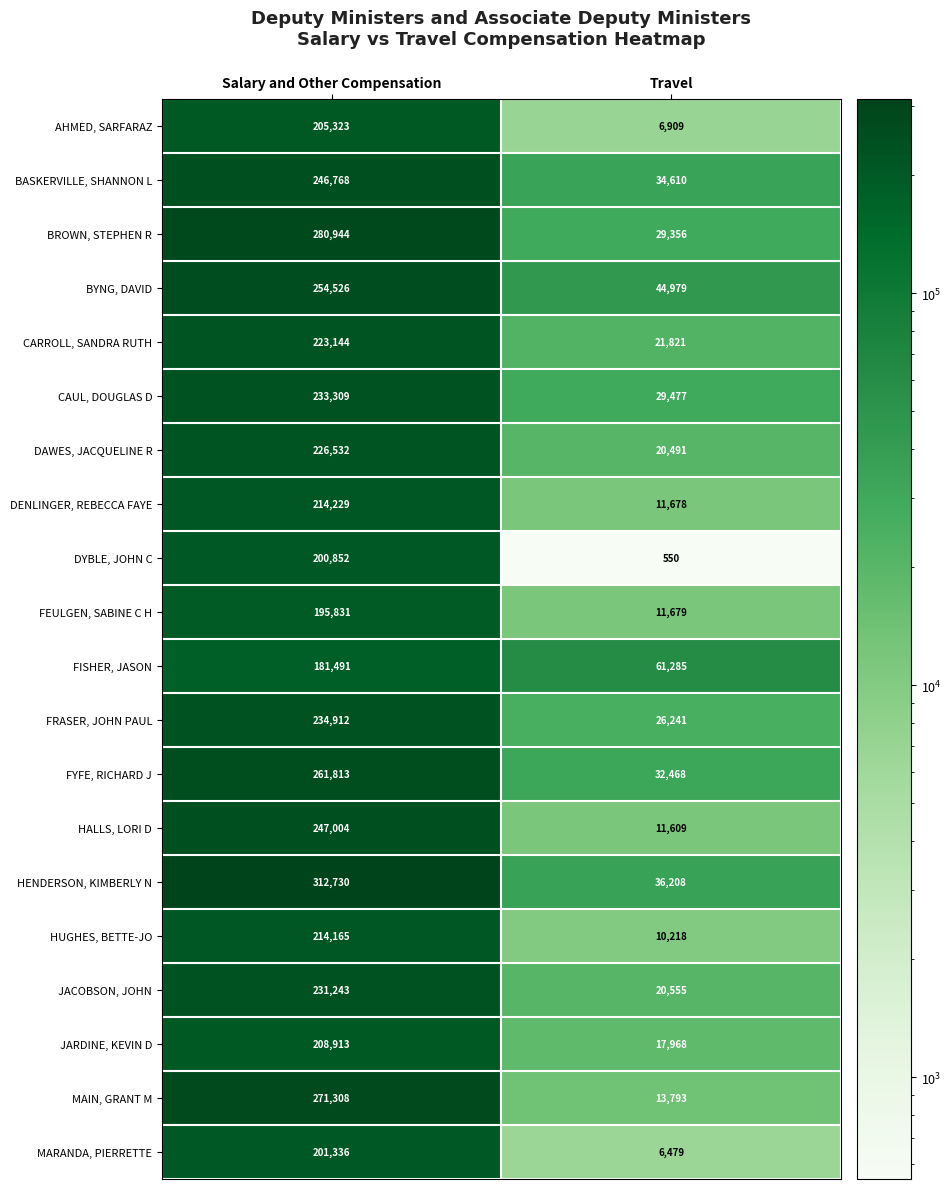

Which category has the lowest value in the DYBLE, JOHN C series?

Travel